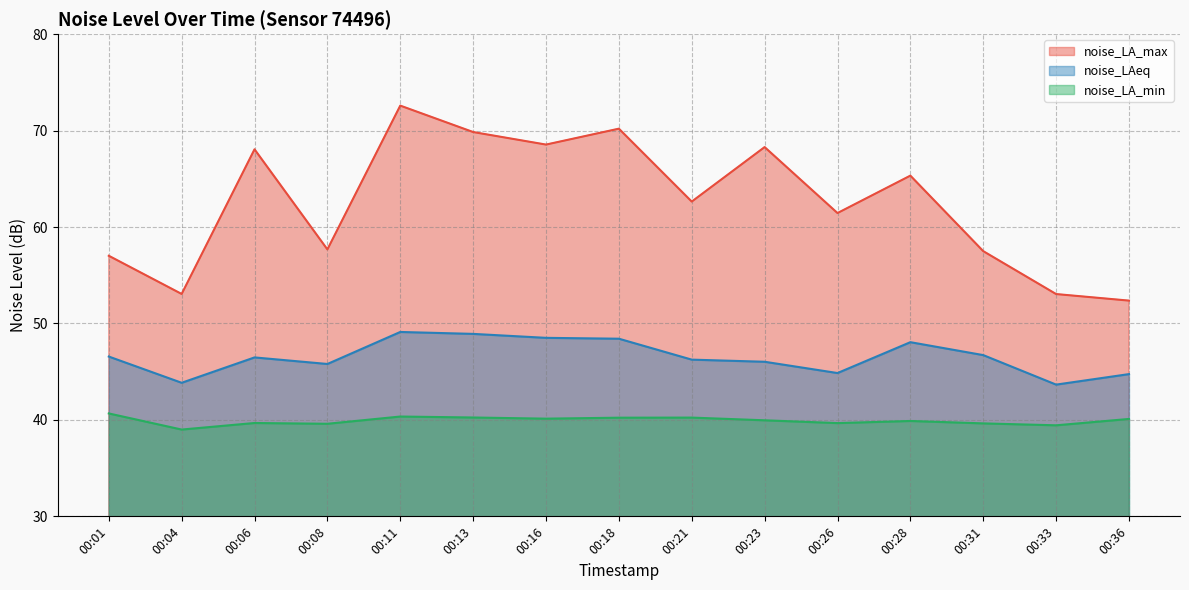

Which category has the lowest value across all series?

00:04